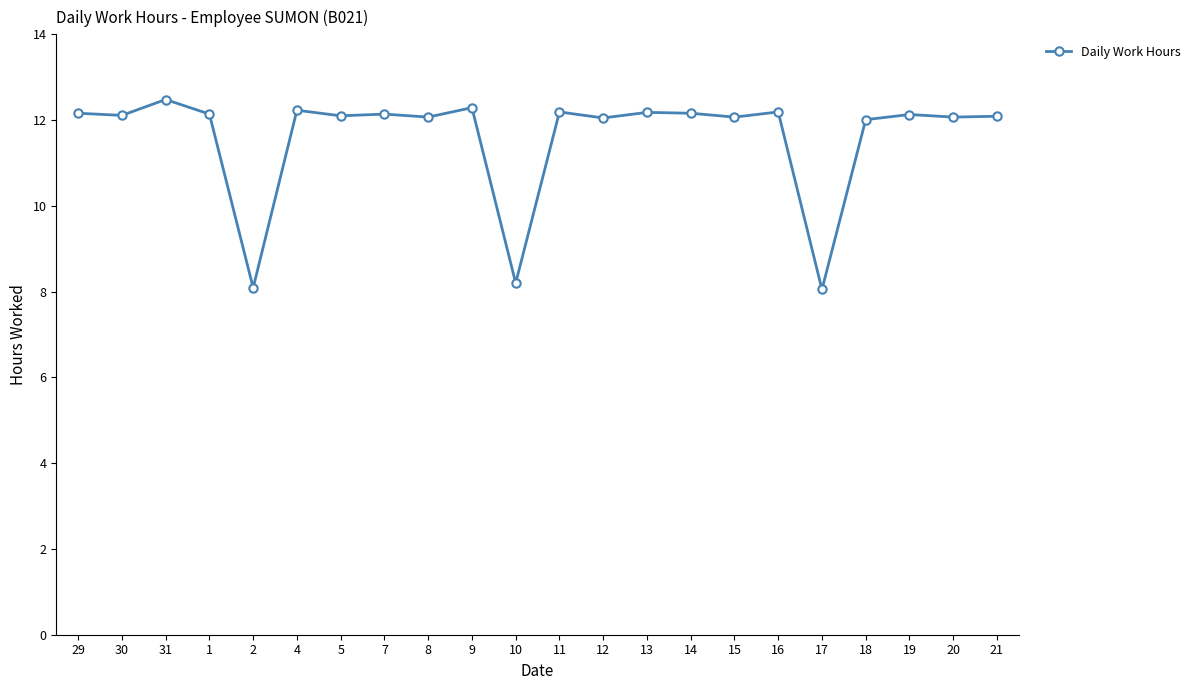

At which label does the data first exceed 12?

29